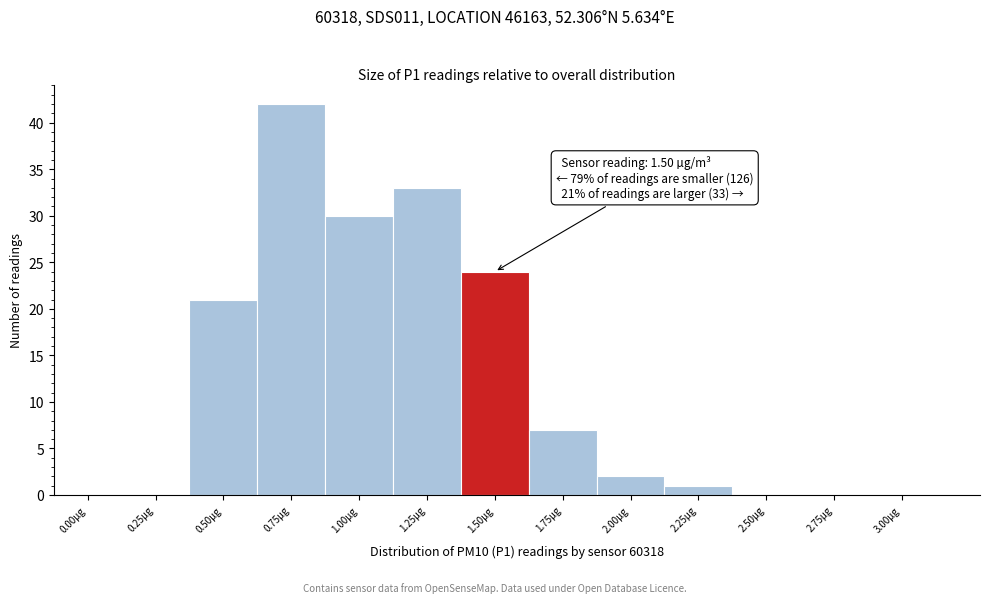

Reading right to left, list all the values displayed in this chart.

3.00µg=0	2.75µg=0	2.50µg=0	2.25µg=1	2.00µg=2	1.75µg=7	1.50µg=24	1.25µg=33	1.00µg=30	0.75µg=42	0.50µg=21	0.25µg=0	0.00µg=0